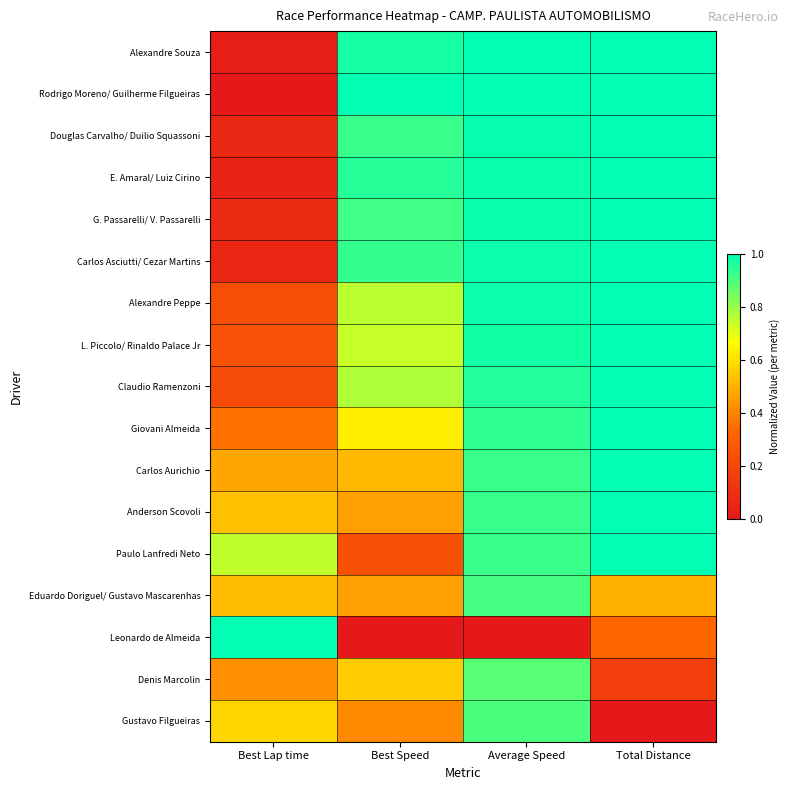

At which category is the sum across all series the highest?

Average Speed